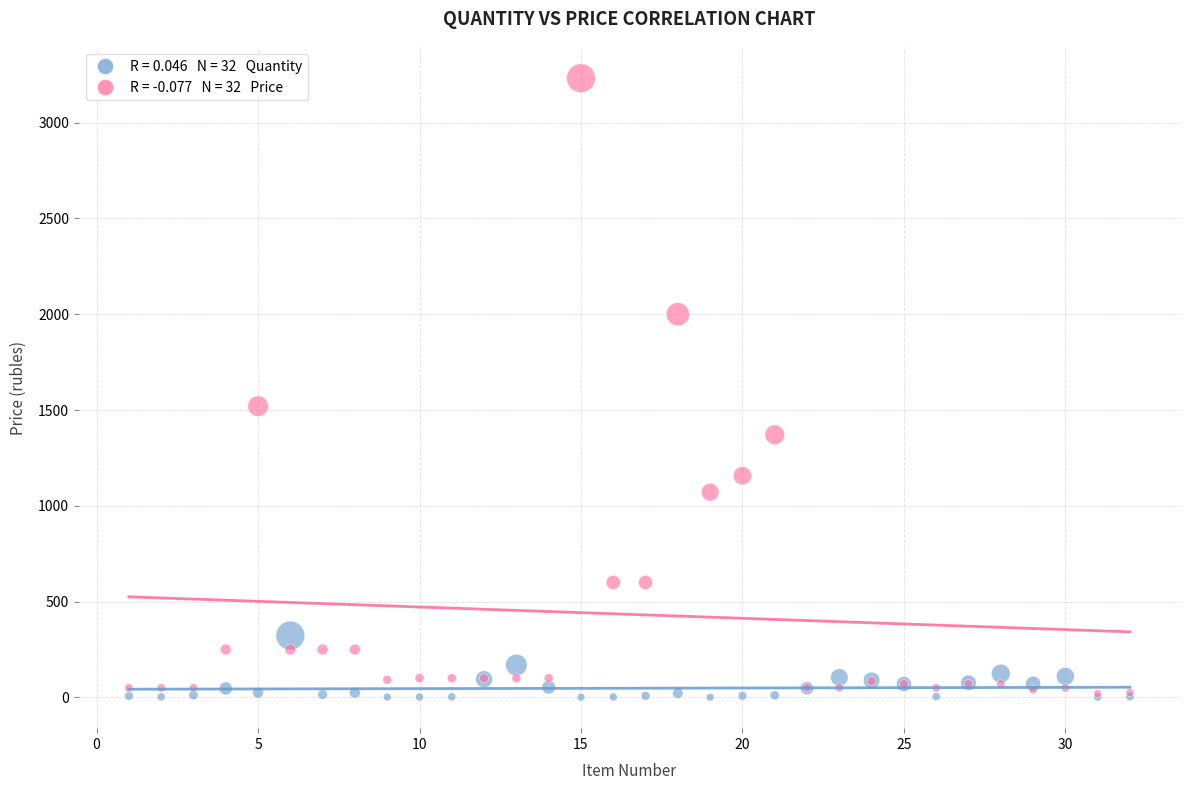

Across all series, what Y value is closest to 1616?

1520.0